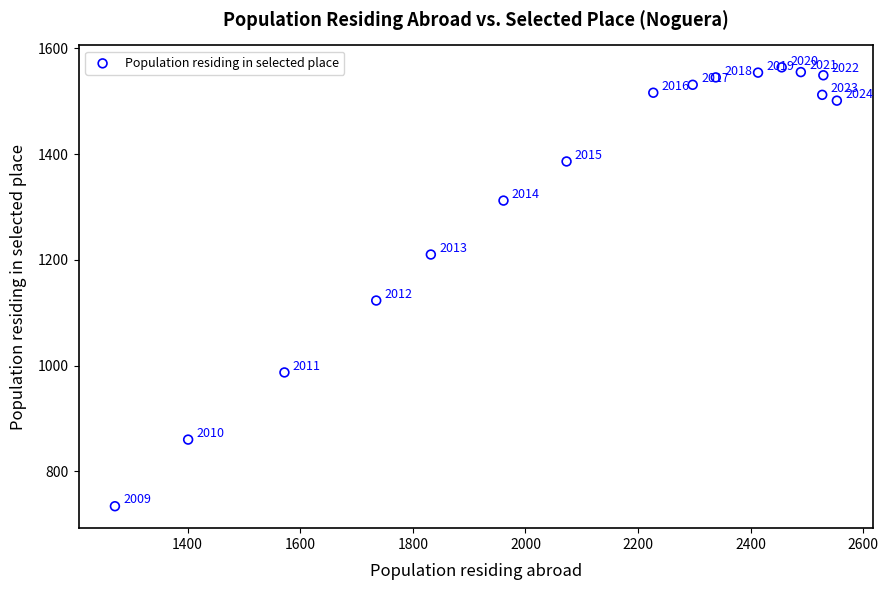

What is the range of X values (max minus min)?

1282